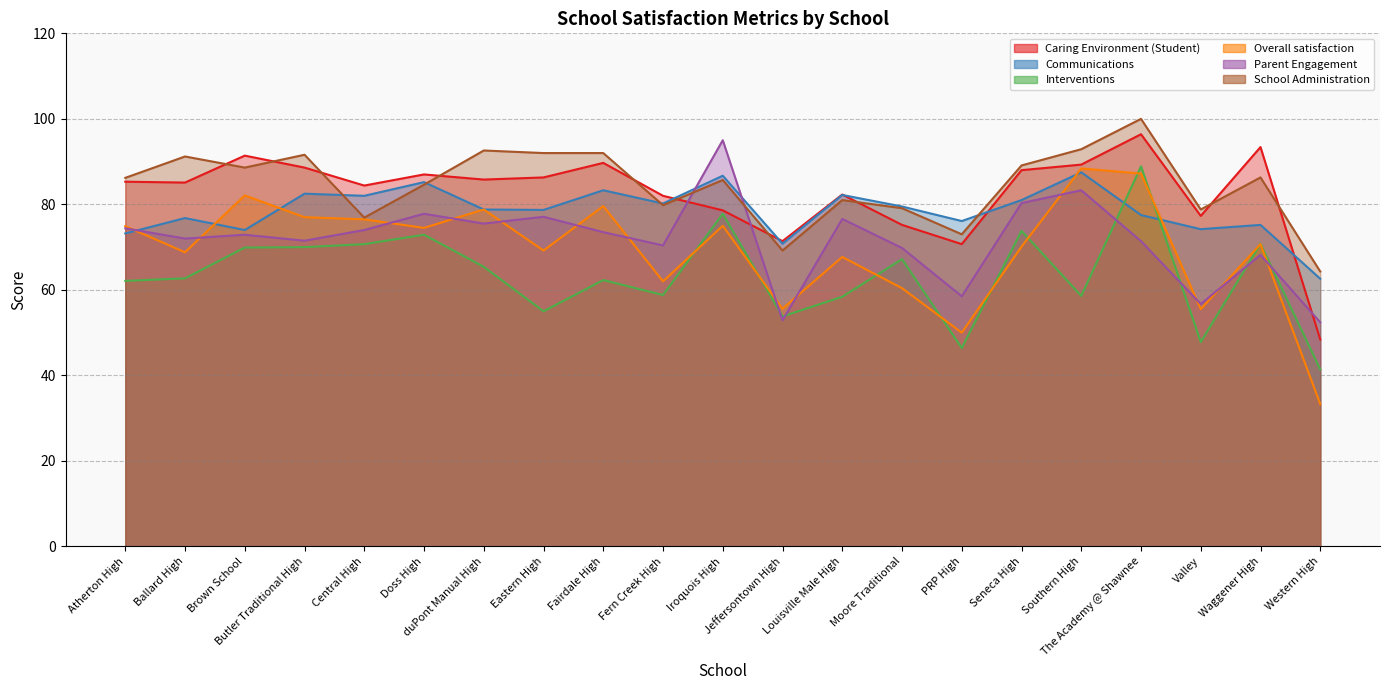

Between Brown School and The Academy @ Shawnee, which series saw the biggest shift?

Interventions